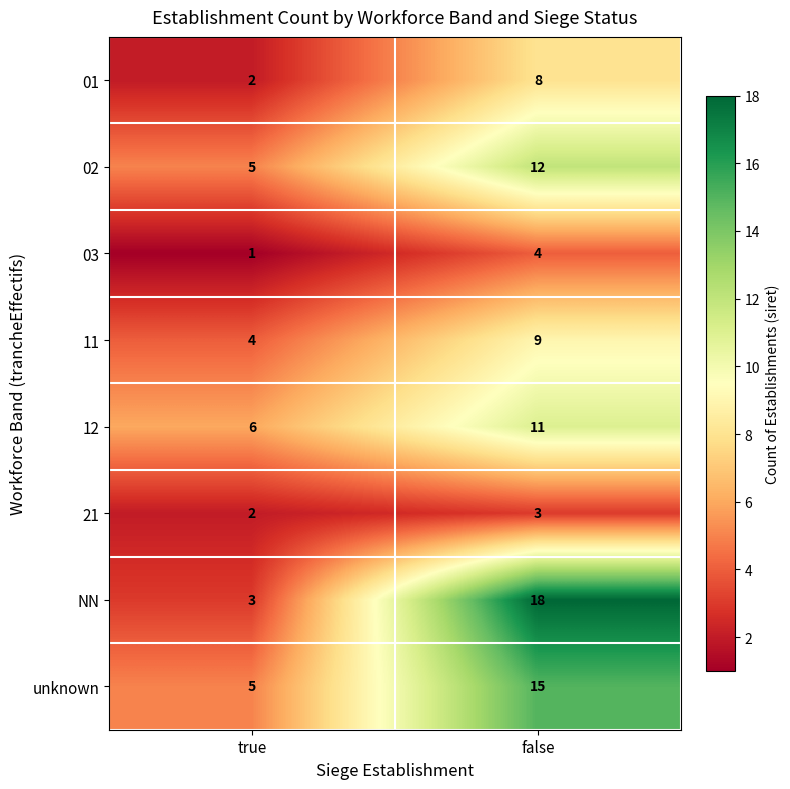

Reading left to right, what are all the values shown in this chart?

01: true=2	false=8
02: true=5	false=12
03: true=1	false=4
11: true=4	false=9
12: true=6	false=11
21: true=2	false=3
NN: true=3	false=18
unknown: true=5	false=15